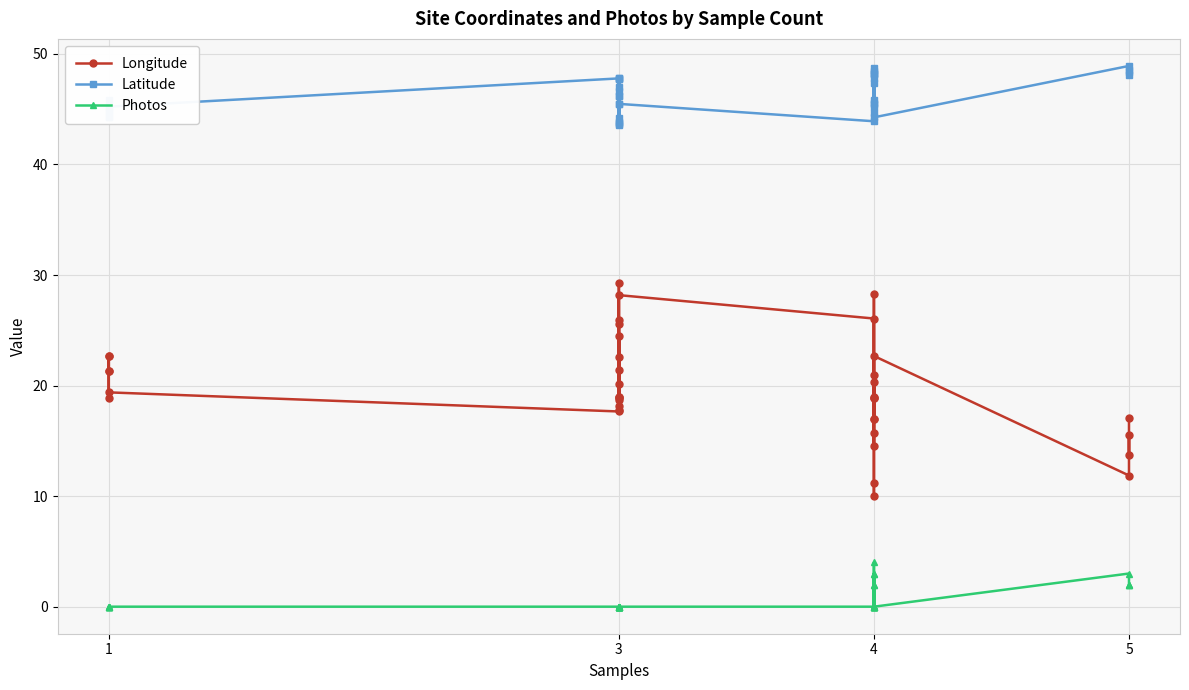

At which category does Longitude reach its first local peak?

4